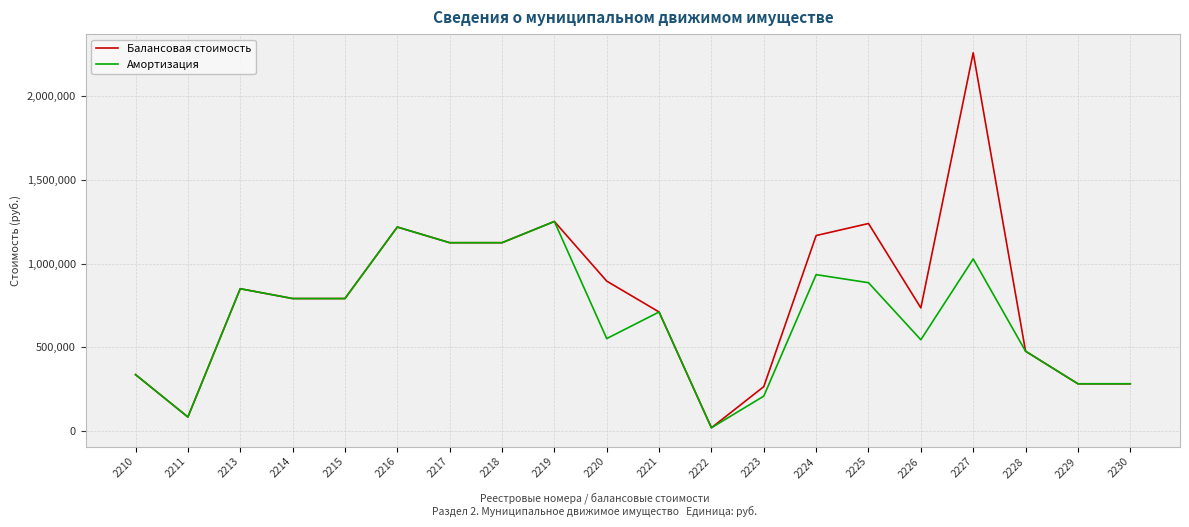

True or false: Балансовая стоимость has more than 0 interior local peaks.

True